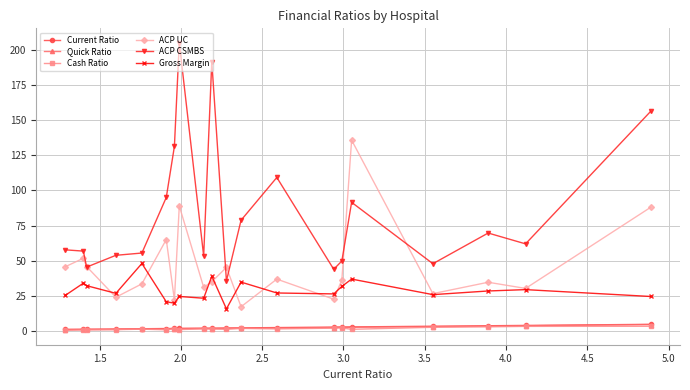

How many lines are shown in the chart?

6